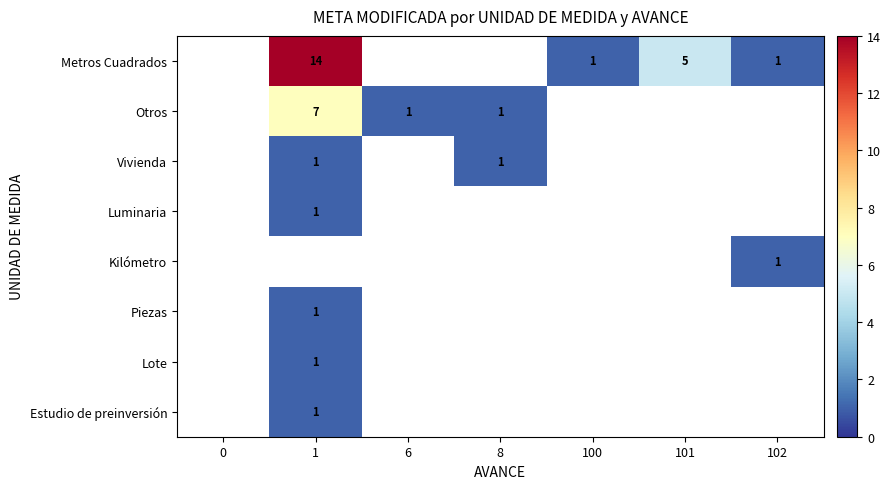

The value of Metros Cuadrados at 1 is 6. True or false?

False